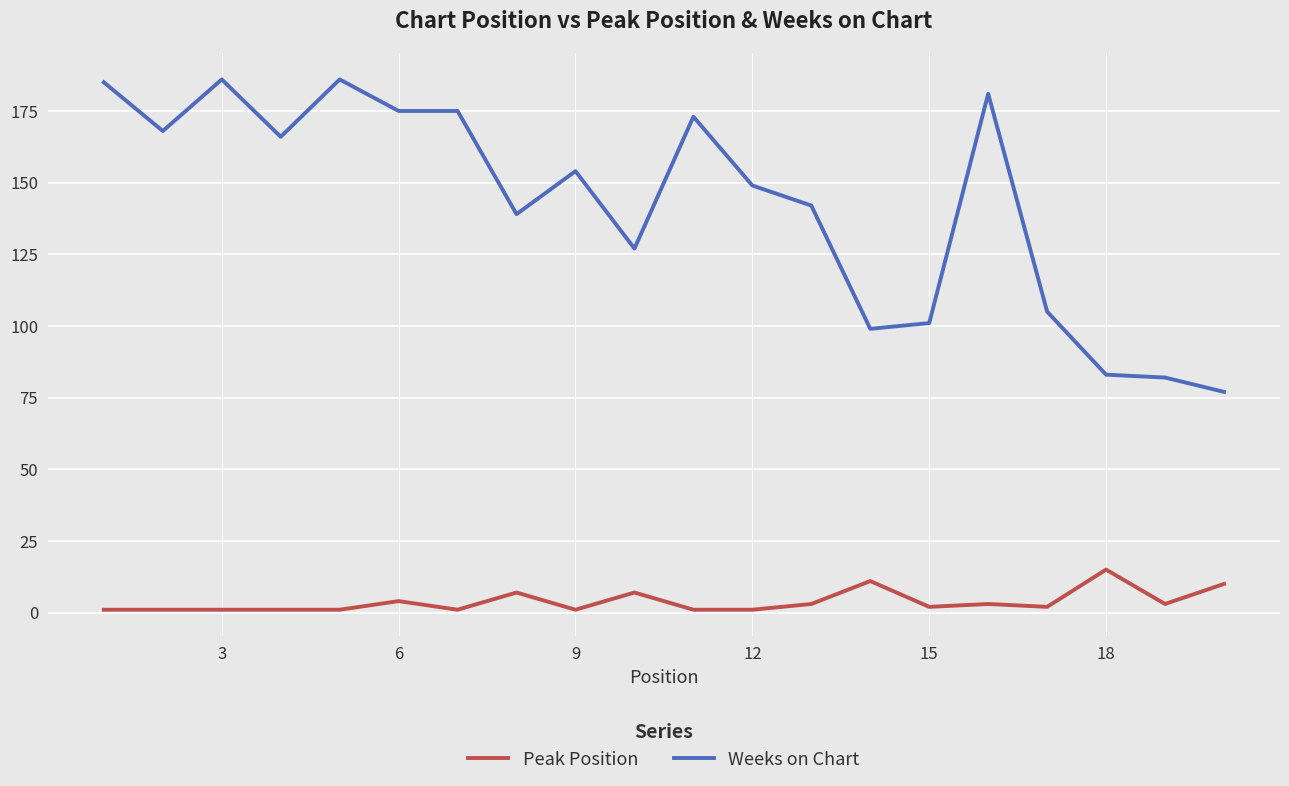

Rank the series by their average value, from highest to lowest.

Weeks on Chart, Peak Position